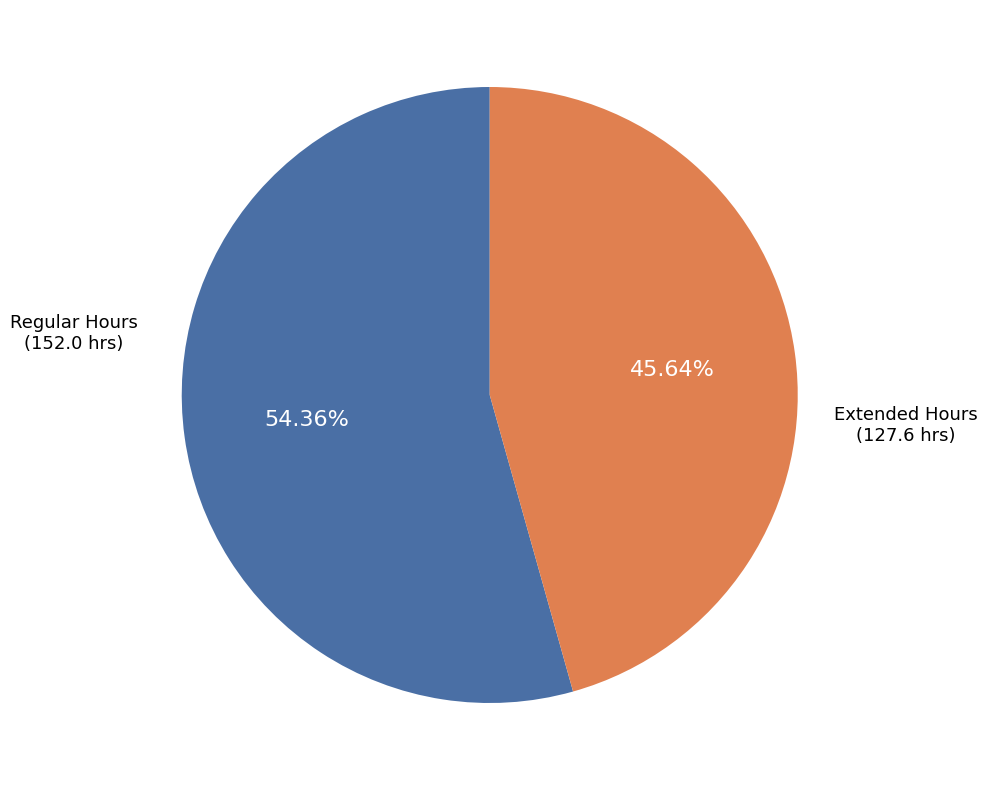

Does any single category account for the majority?

Yes